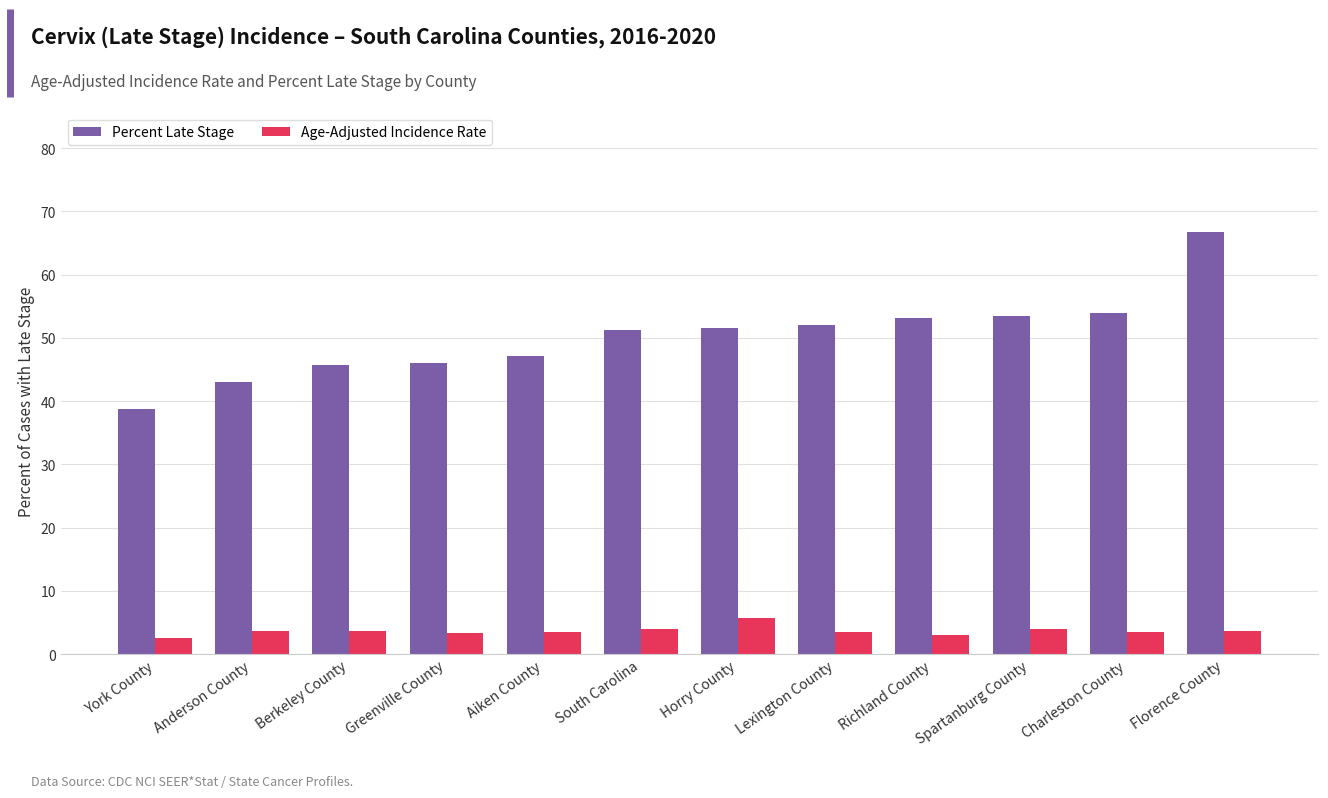

What is the value of the Age-Adjusted Incidence Rate bar at the 2nd from the left?

3.6